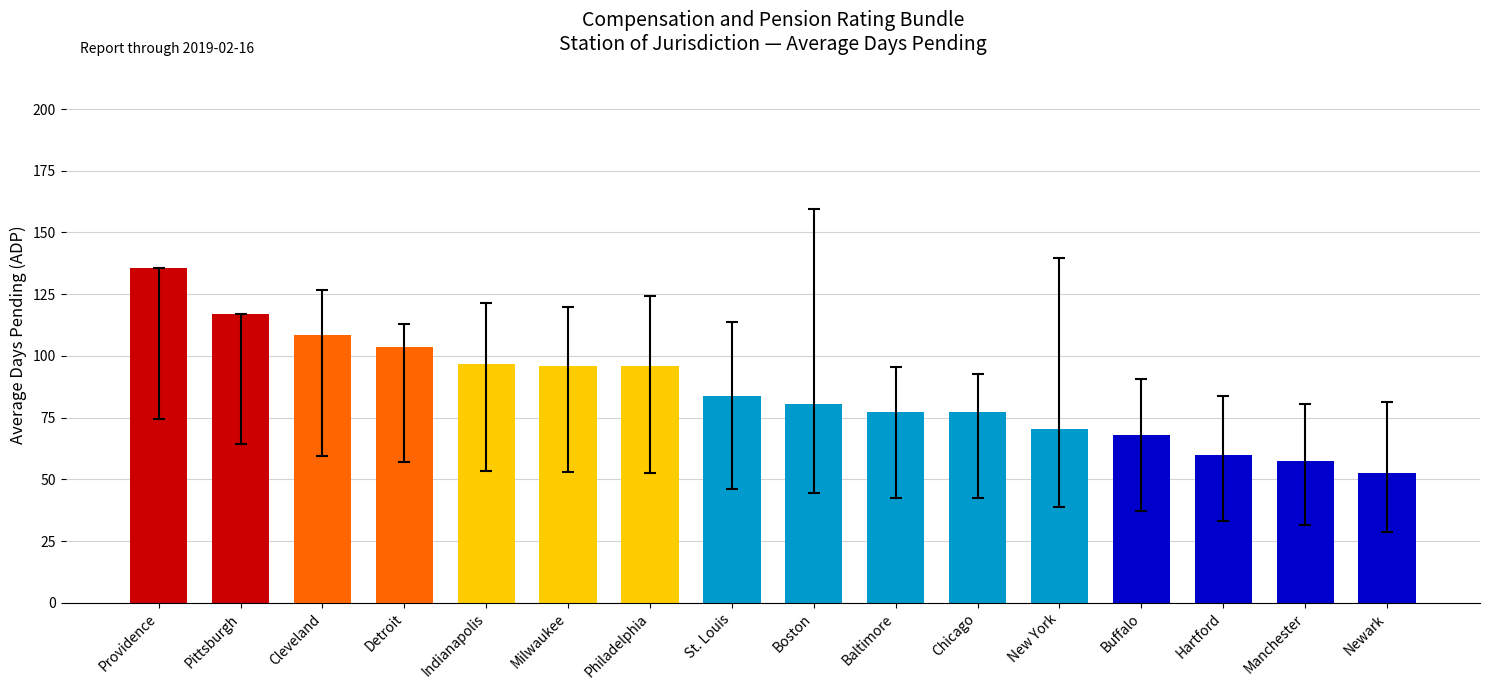

What is the smallest value displayed?

52.4